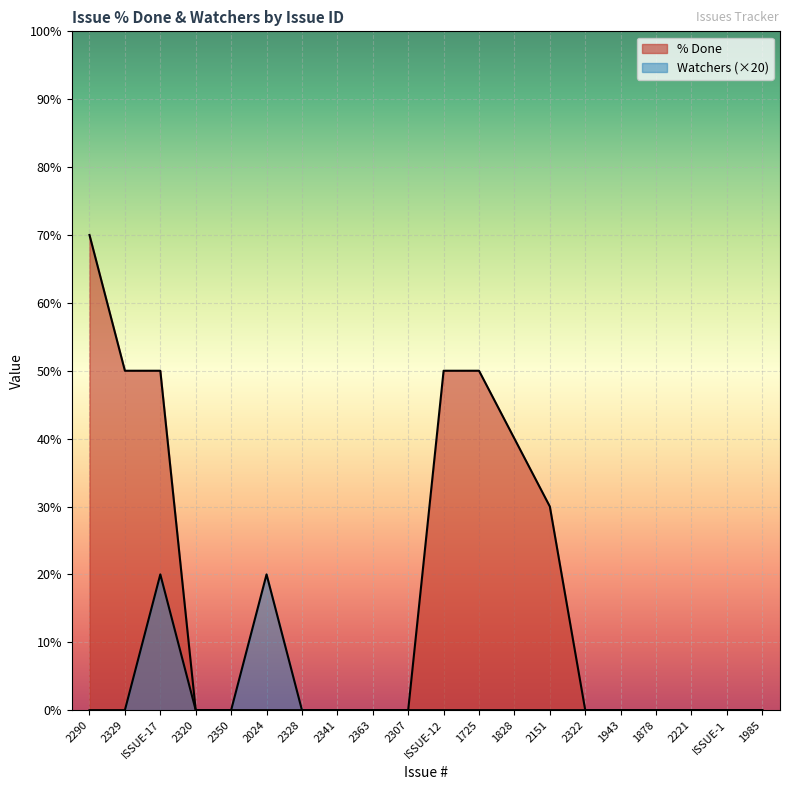

Rank the series by their maximum value, from highest to lowest.

% Done, Watchers